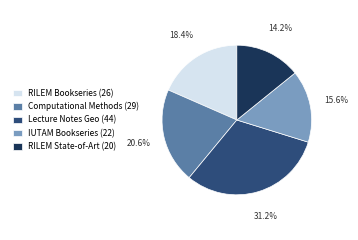

What is the total percentage of IUTAM Bookseries (22) and RILEM State-of-Art (20)?

29.8%